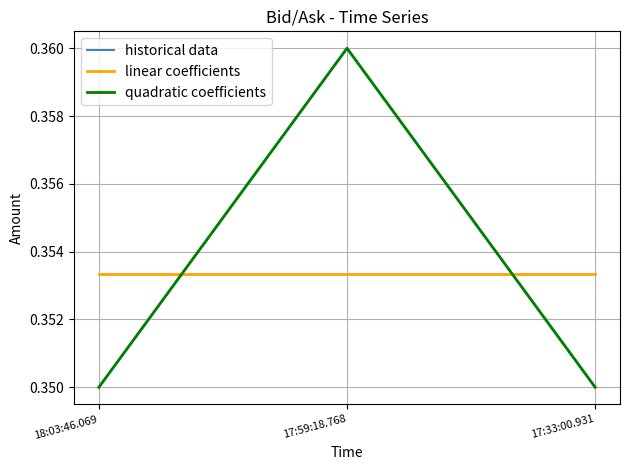

What is the label of the 1st point from the left?

18:03:46.069